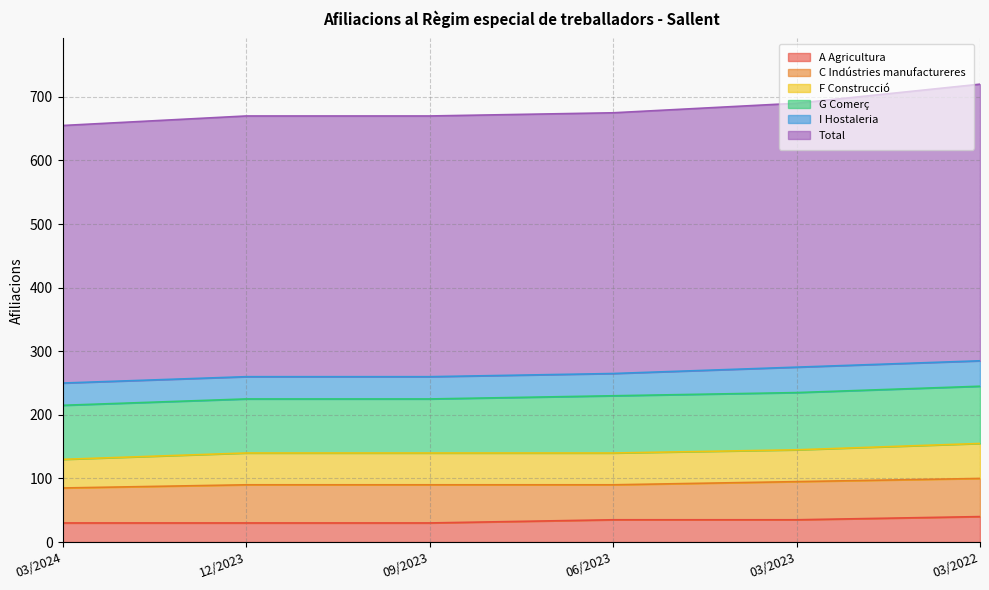

The I Hostaleria series shows 40 at 03/2022. True or false?

True